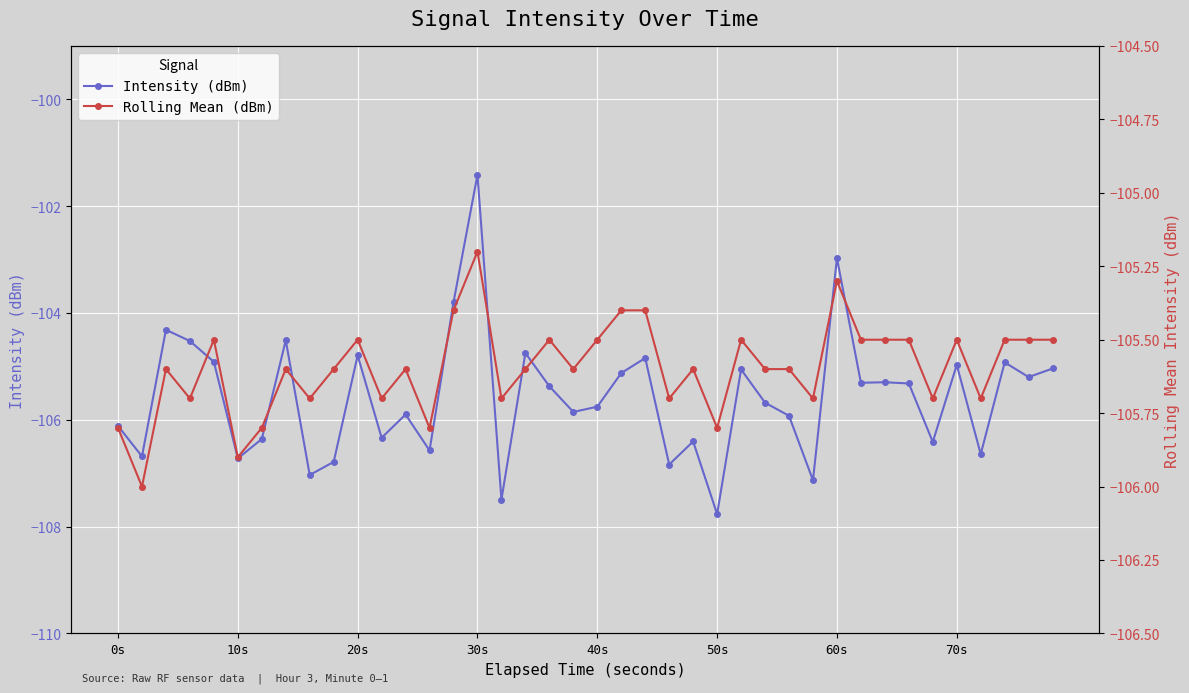

At which category is the sum across all series the highest?

30s